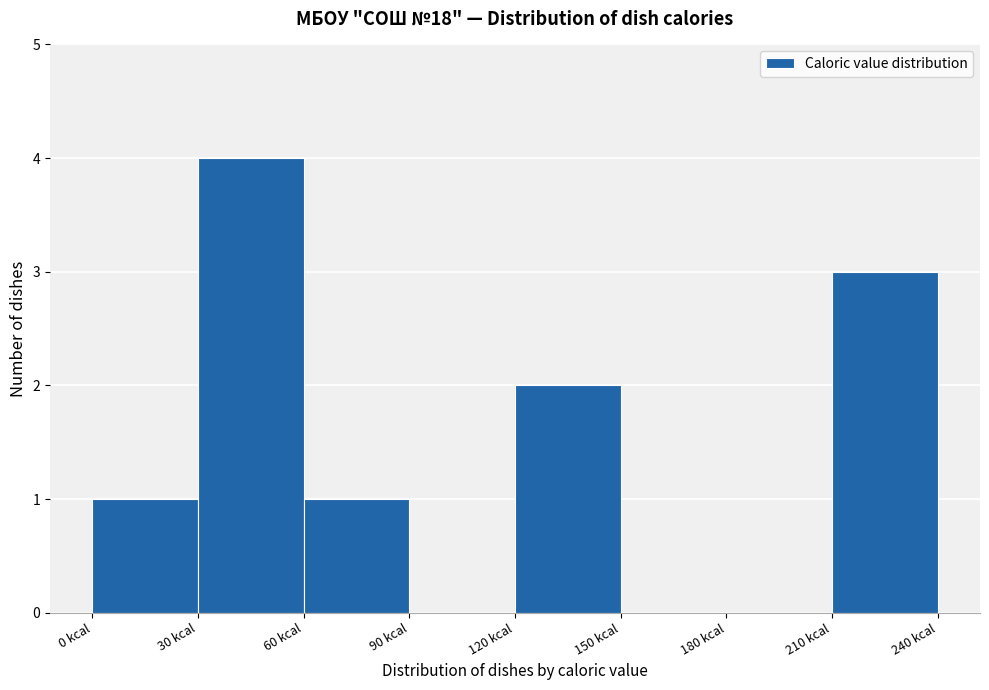

Which range on the x-axis has the tallest bar?

30 to 60